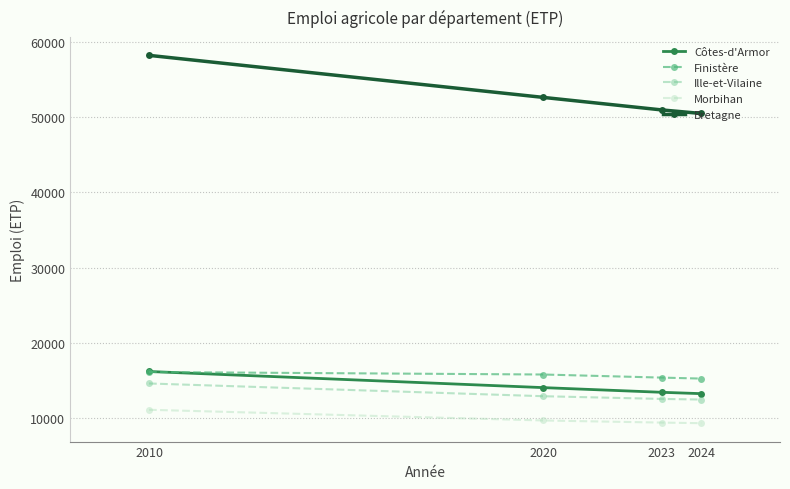

Is the value of Bretagne at 2020 greater than the value of Côtes-d'Armor at 2020?

Yes